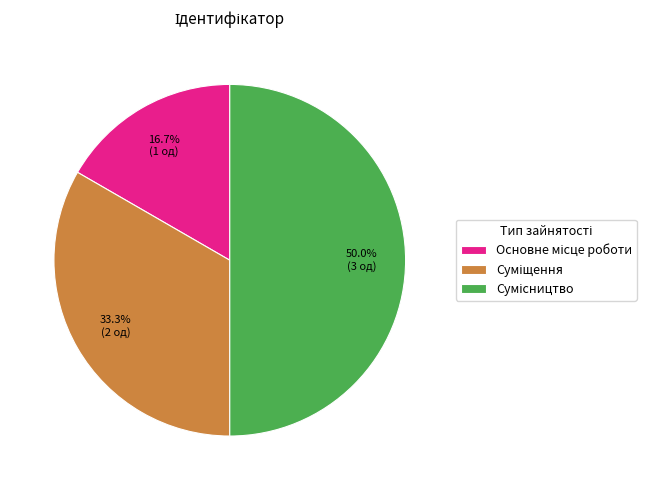

Which category has the biggest portion of the pie?

Сумісництво